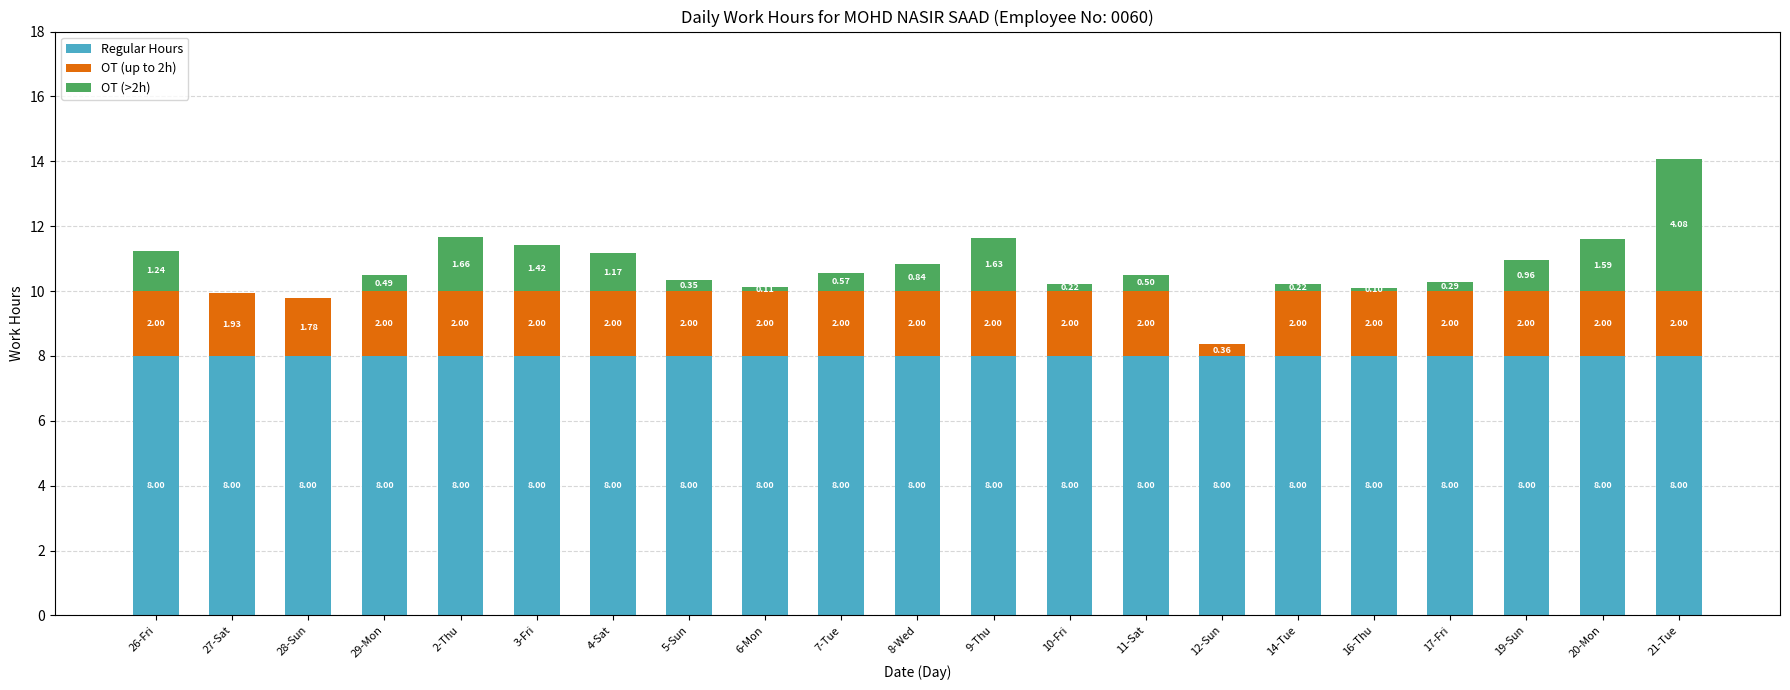

What is the total value across all series at 2-Thu?

11.7